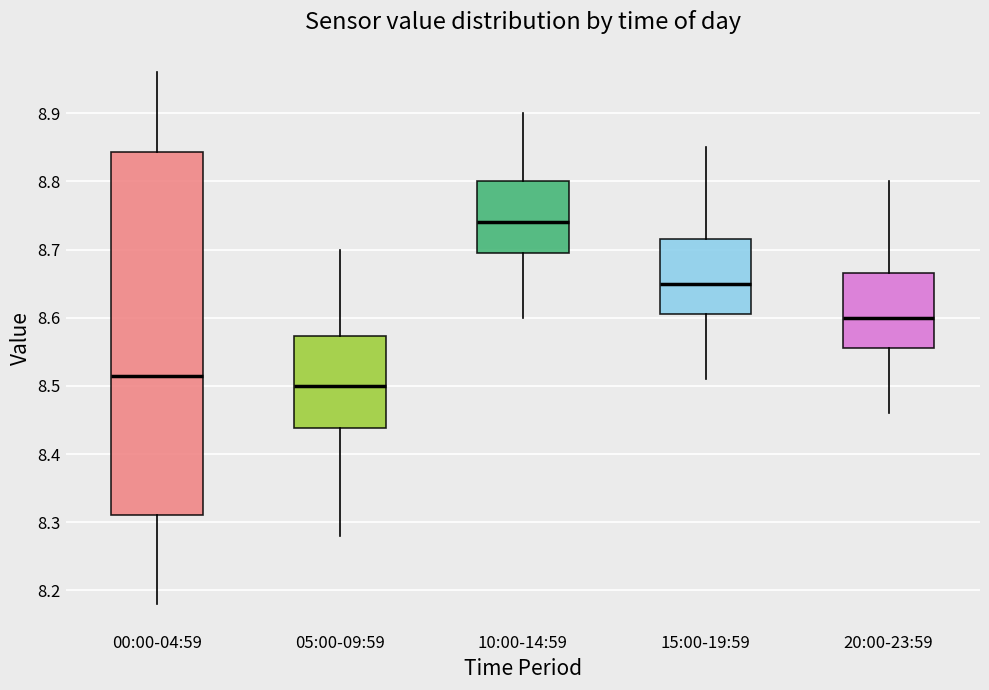

Where does the lower whisker of the box for 10:00-14:59 end on the y-axis? The values are not printed on the chart, so give them approximately, as read against the axis.

8.60